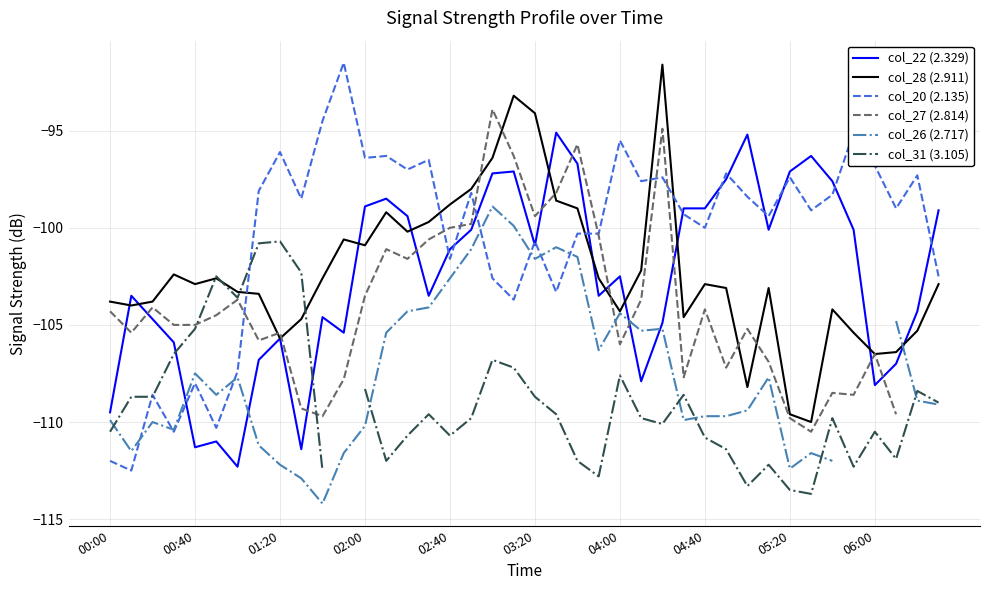

How many intersections are there between col_28 (2.911) and col_31 (3.105)?

4